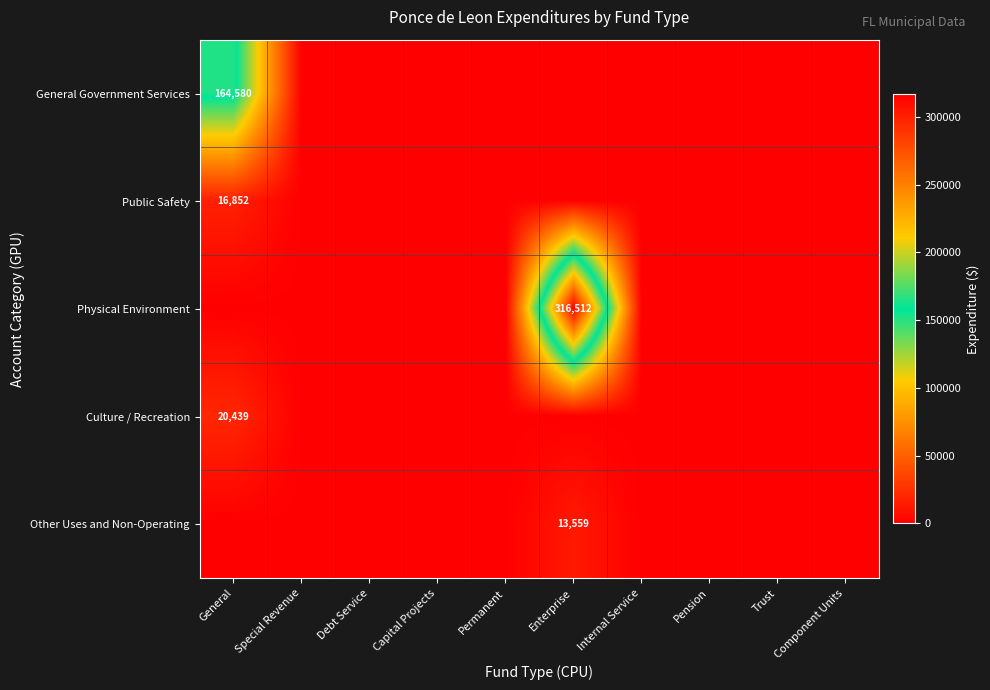

The Culture / Recreation series shows 20439 at General. True or false?

True